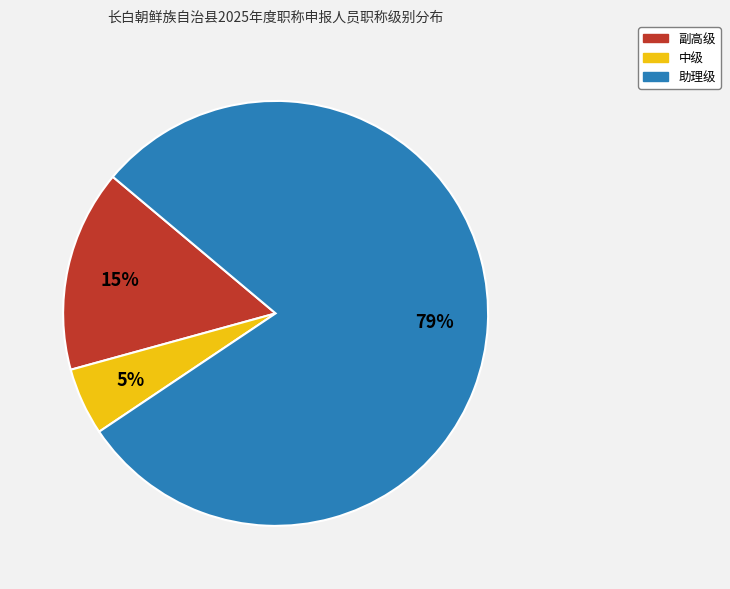

Is the sum of 中级 and 助理级 greater than half?

Yes